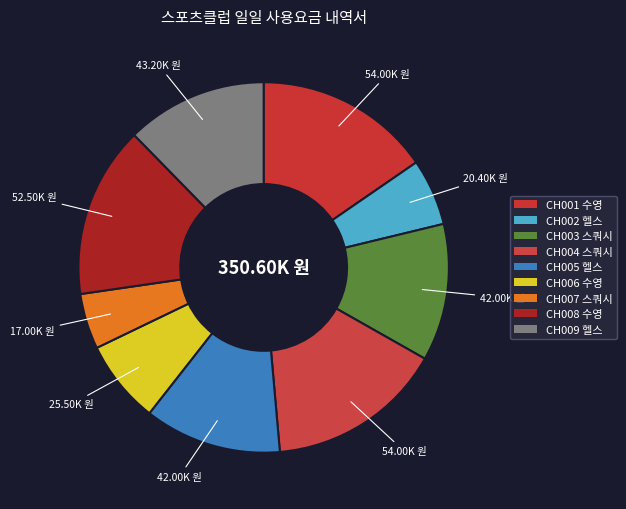

Count the number of slices in the pie.

9